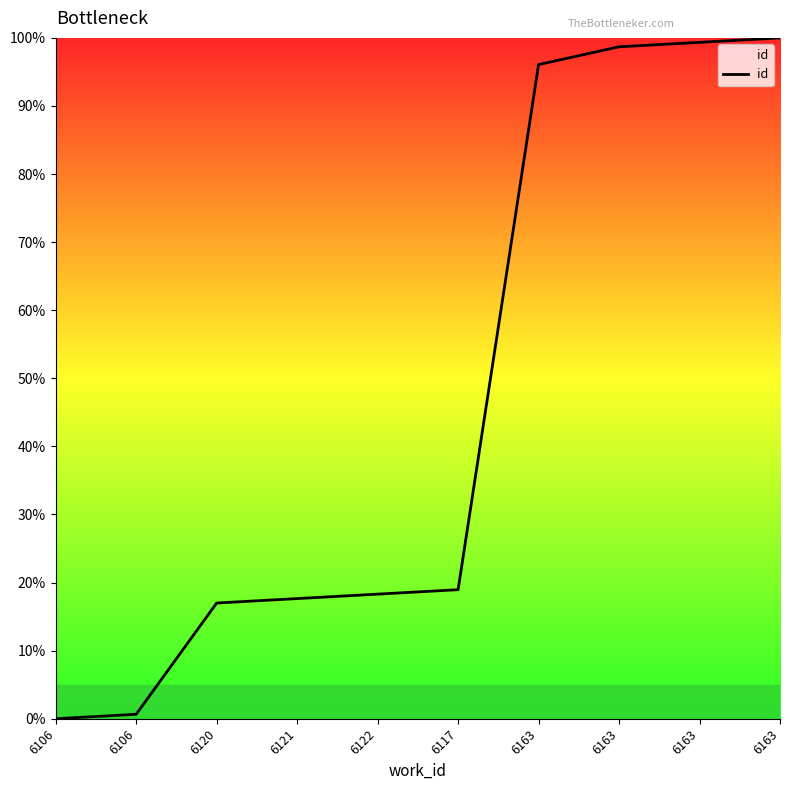

What is the label of the 10th point from the right?

6106